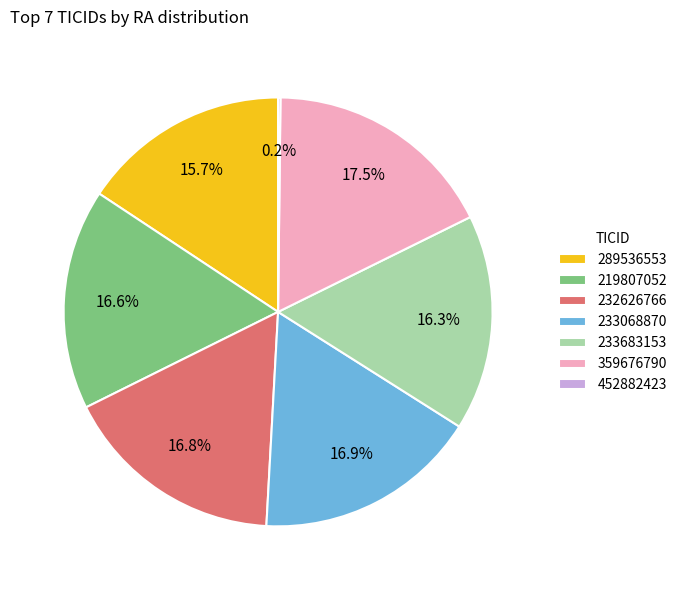

To the nearest percent, what portion does 233068870 represent?

17%